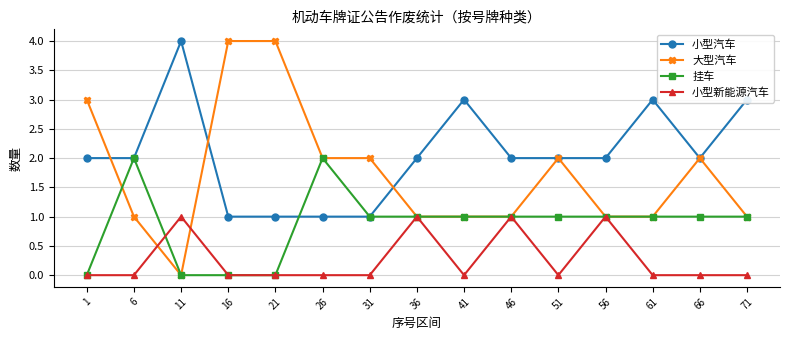

Is the value of 挂车 at 61 greater than the value of 大型汽车 at 16?

No